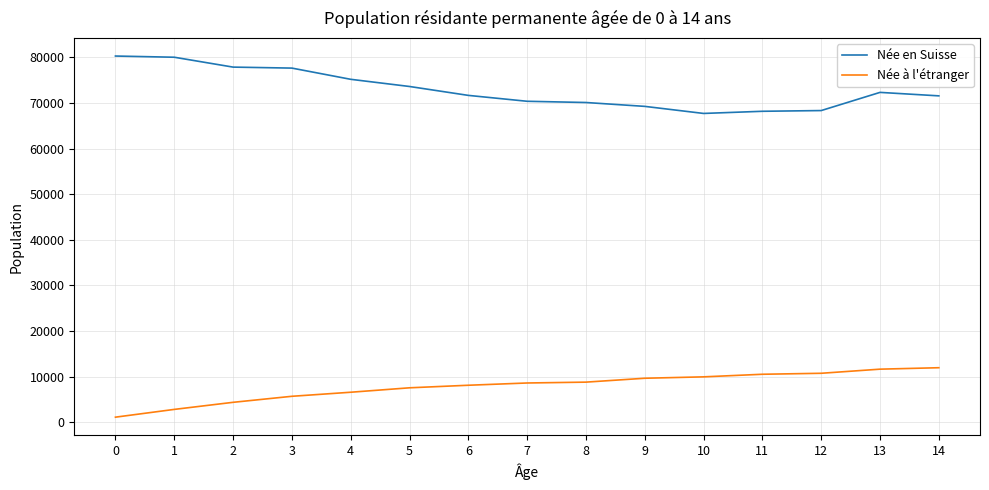

How many series are shown in this chart?

2